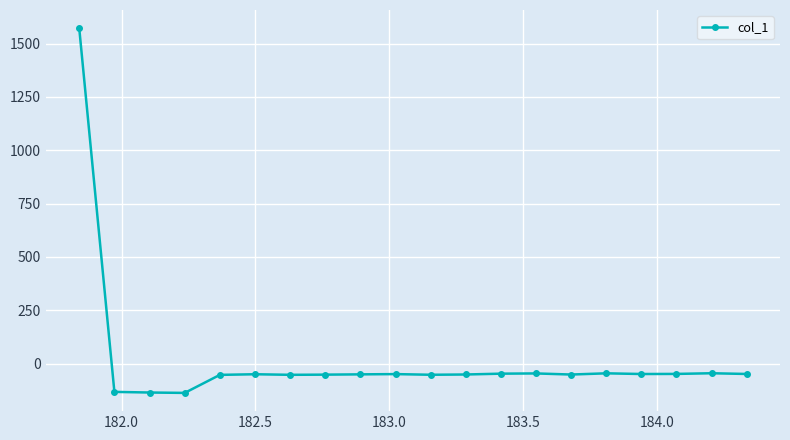

True or false: there are more than 2 points higher than both neighbors.

True